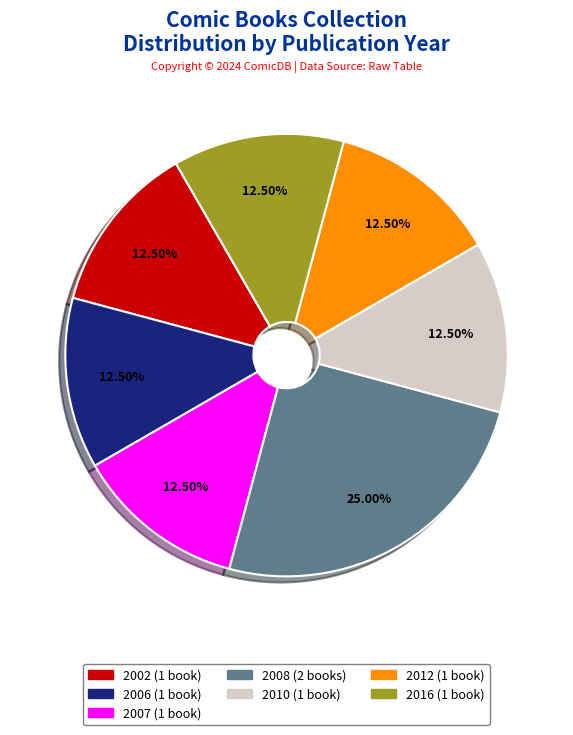

Is there a majority slice in this chart?

No